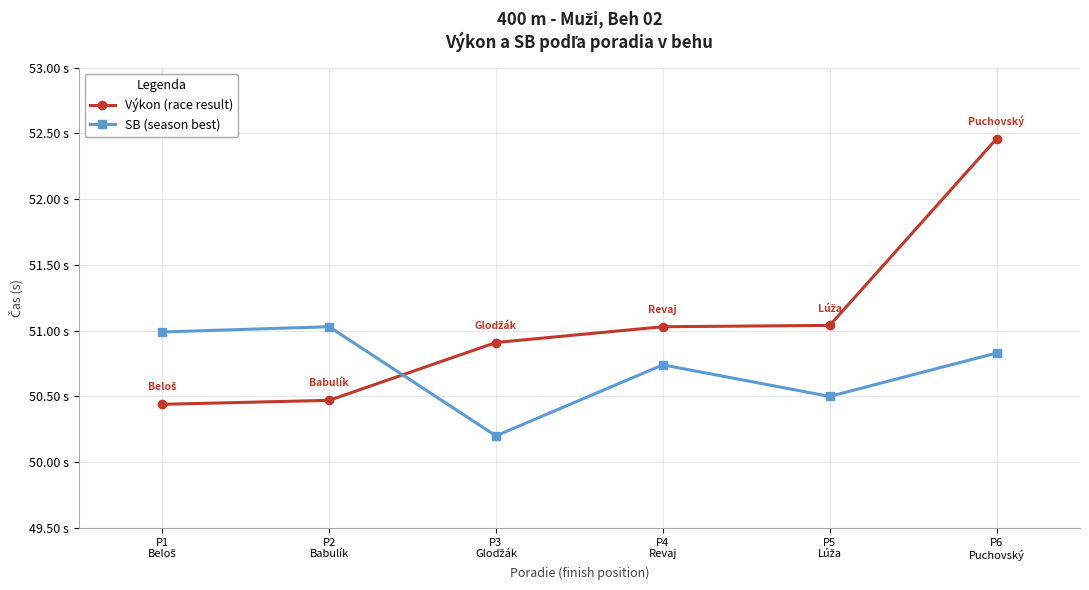

Is this an area chart (filled region under the line)?

No